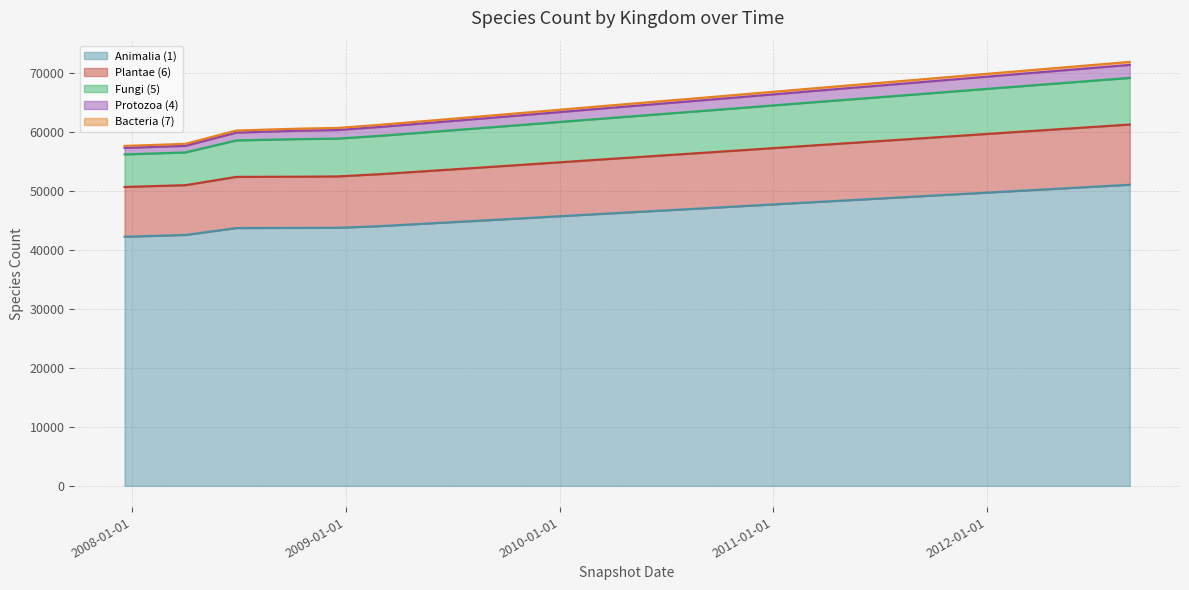

What are all the series names shown in the legend?

Animalia (1), Plantae (6), Fungi (5), Protozoa (4), Bacteria (7)